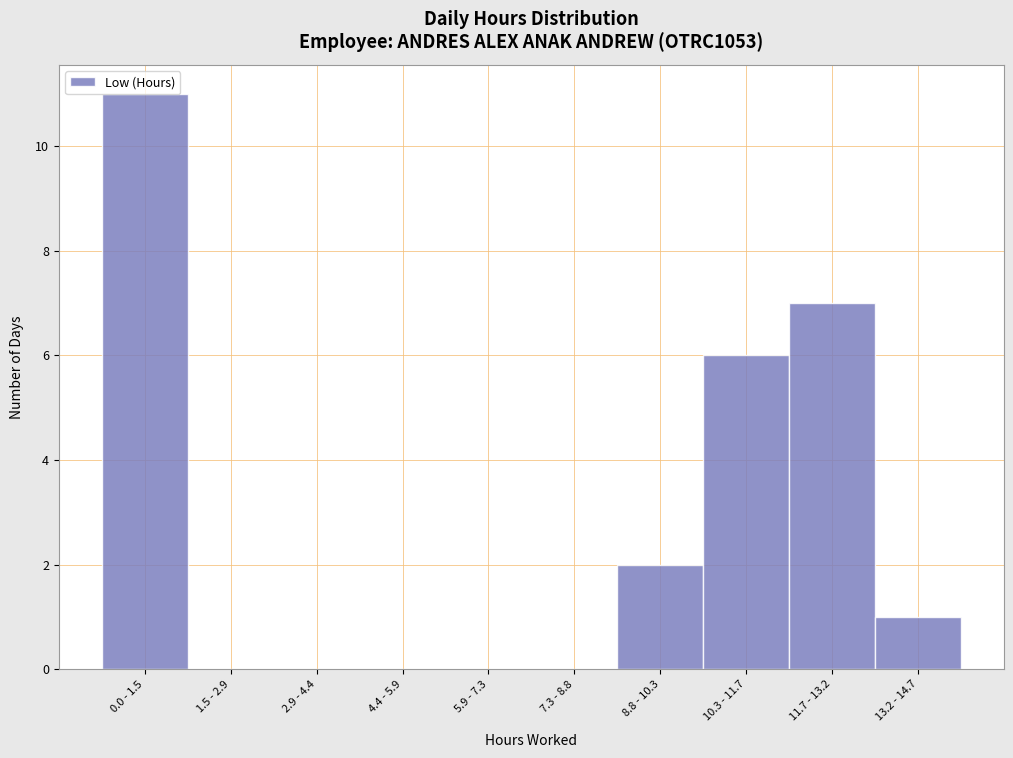

At which label is the value closest to 5?

10.3 - 11.7